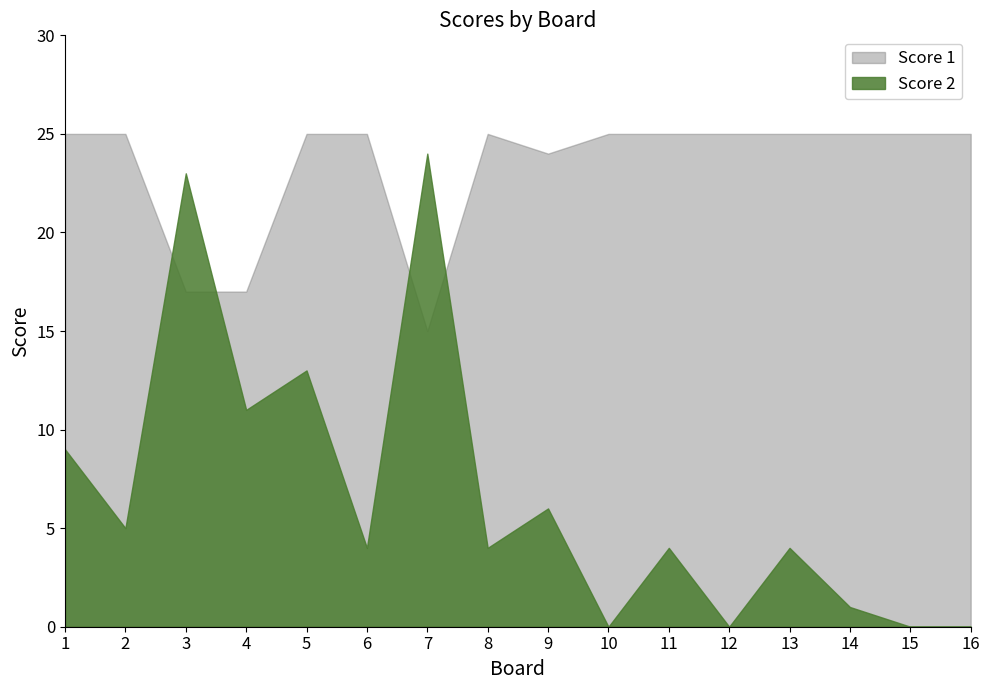

What is the sum of the Score 2 values at 13 and 12?

4